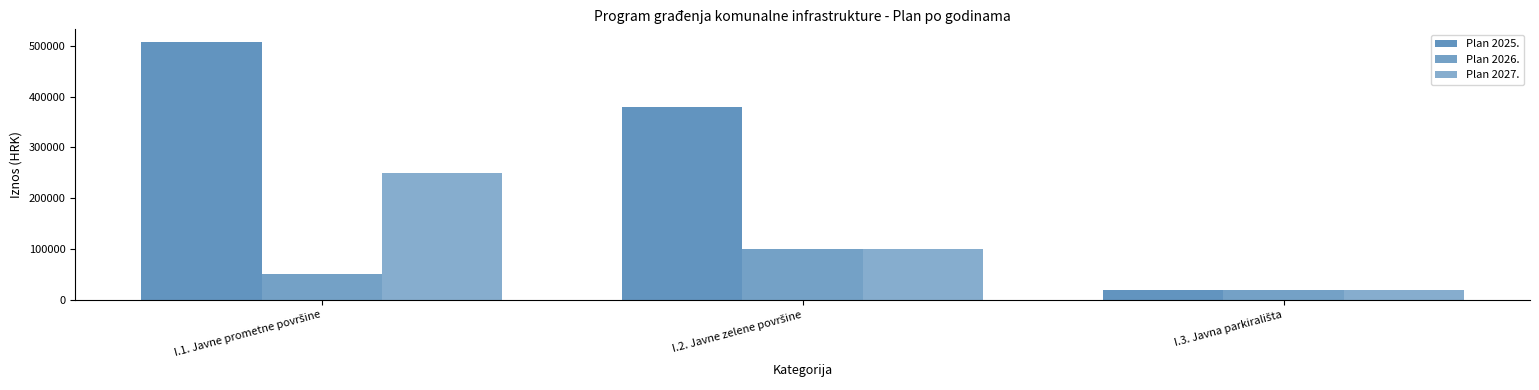

How many series are shown in this chart?

3